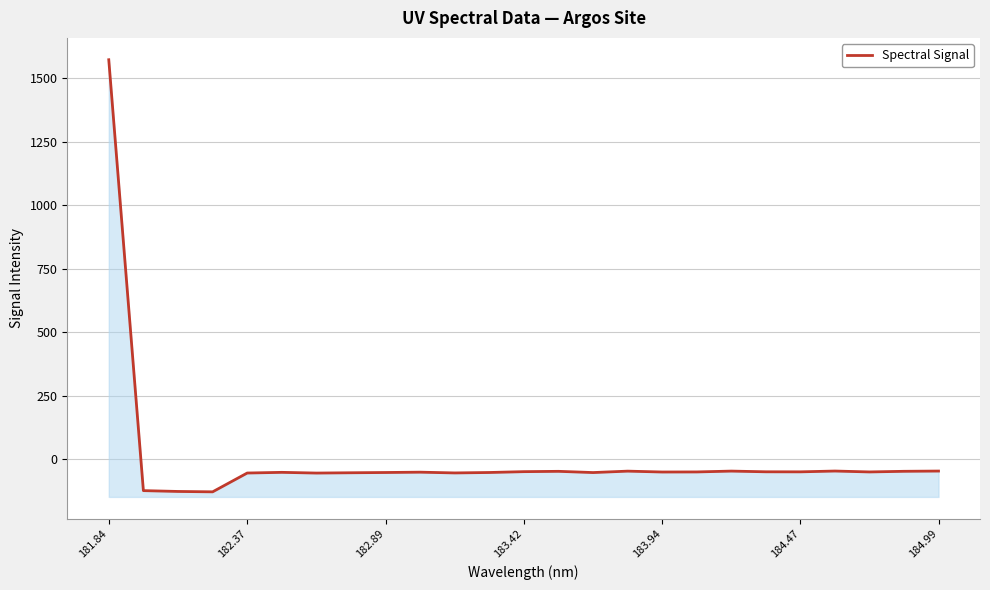

Is it true that the value at 184.47 is -50.2?

True